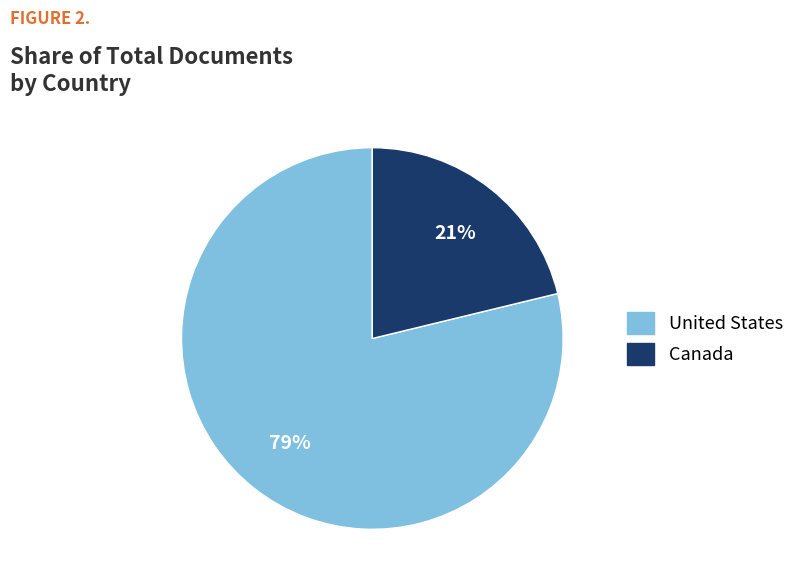

To the nearest percent, what is the difference between the United States and Canada slice percentages?

58%